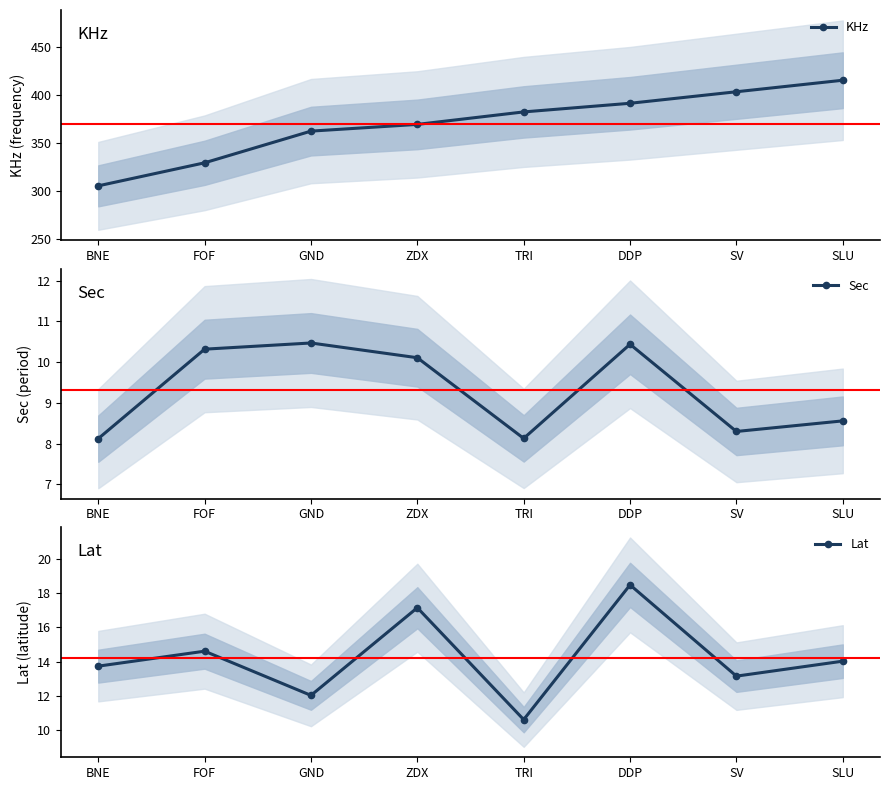

What value does the Sec series have at SLU?

8.6